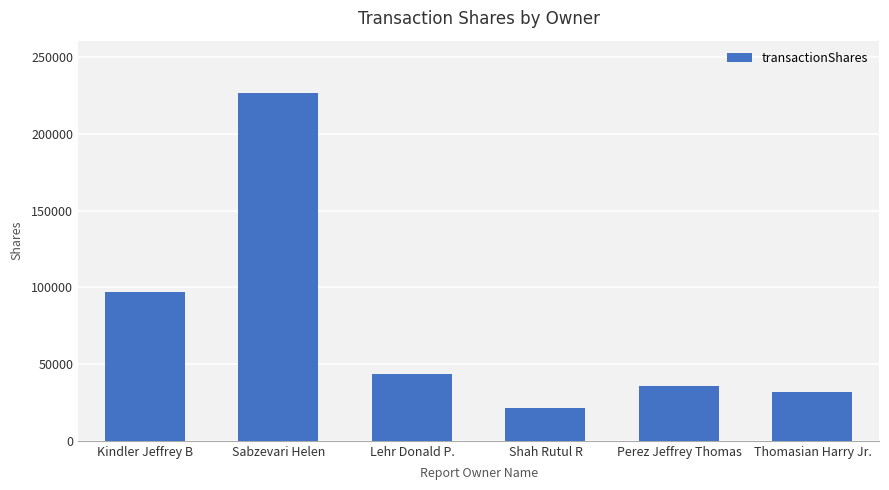

What is the sum of the values at Kindler Jeffrey B and Perez Jeffrey Thomas?

132107